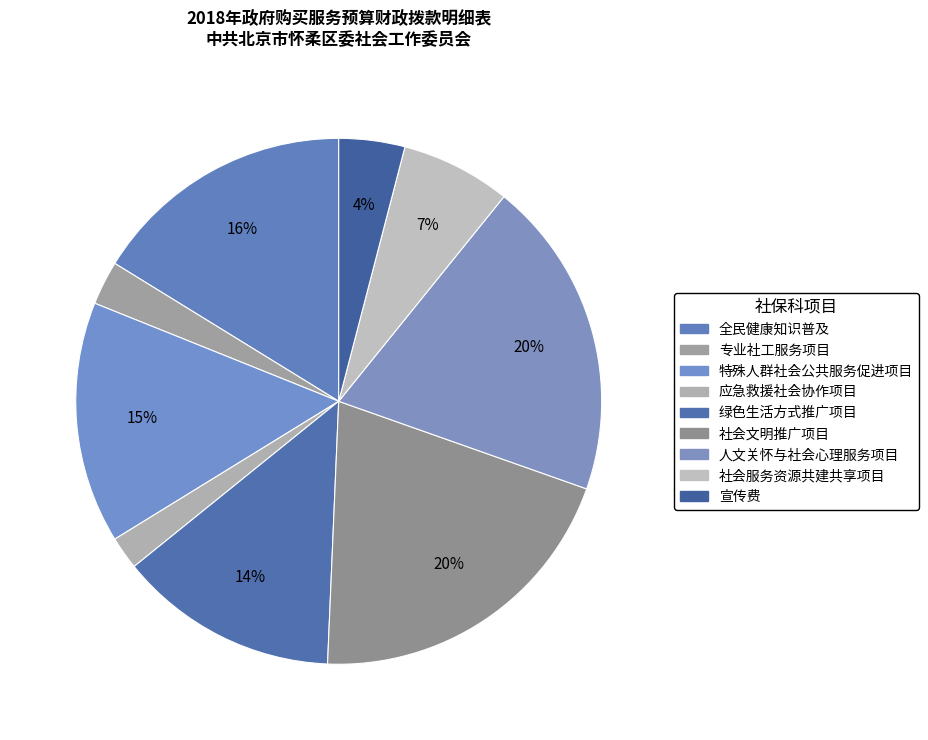

The 社会服务资源共建共享项目 slice represents 2% of the pie. True or false?

False